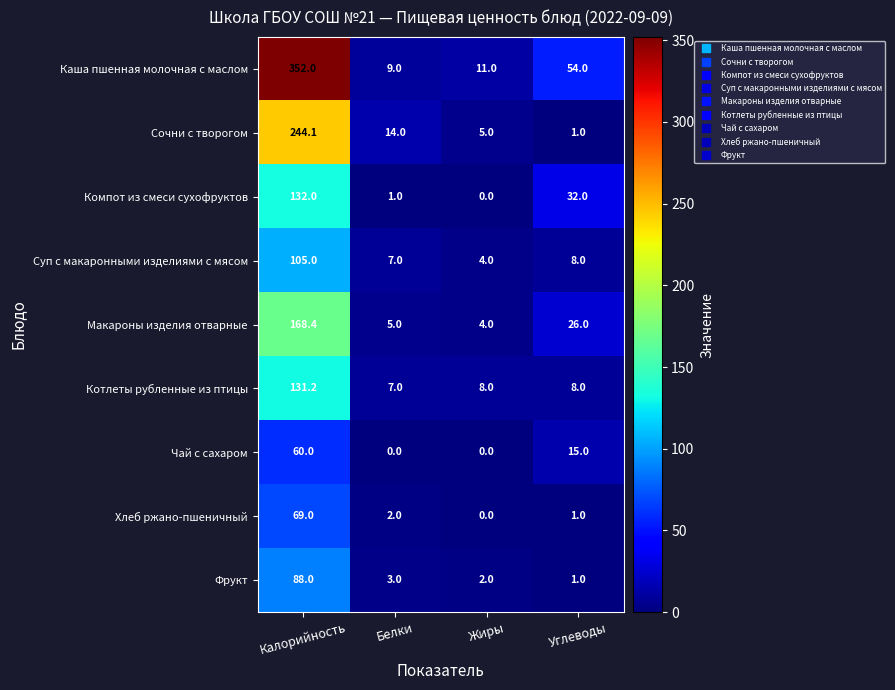

Where does the Котлеты рубленные из птицы series first go above 8?

Калорийность